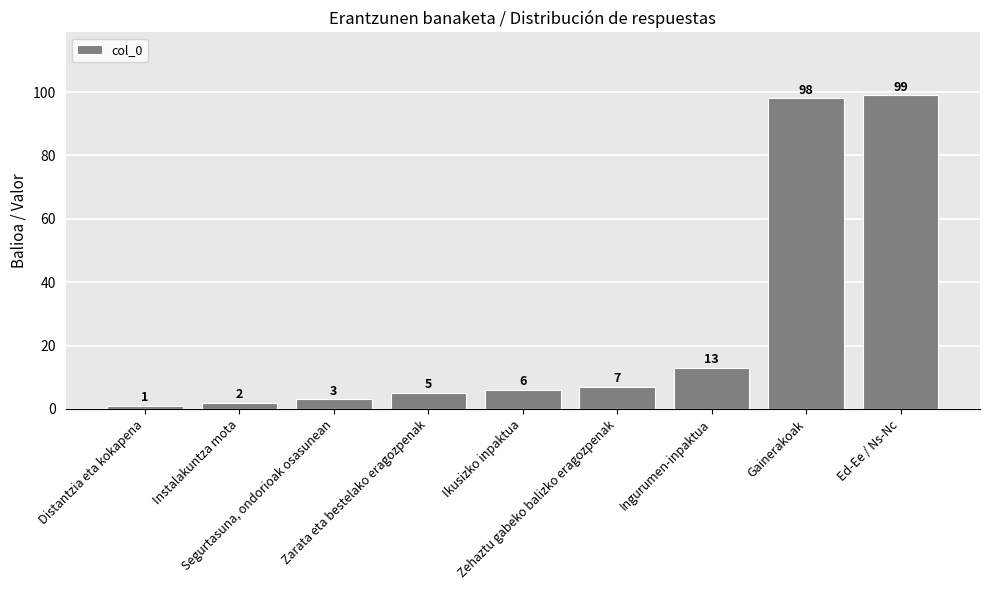

Count the number of data series in this chart.

1